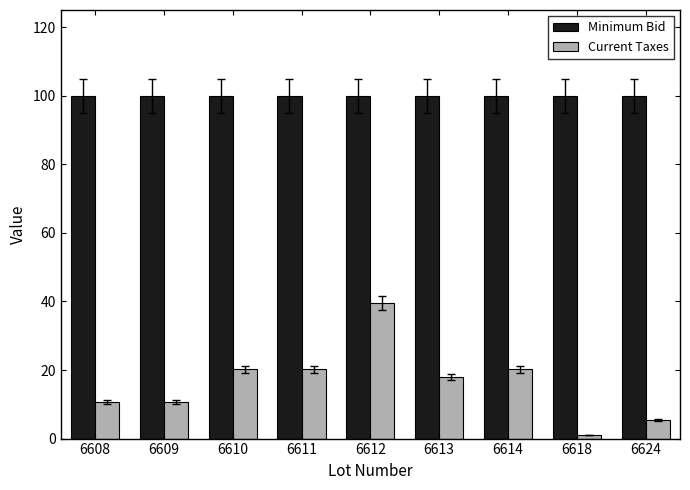

How many bars are there in each group?

2